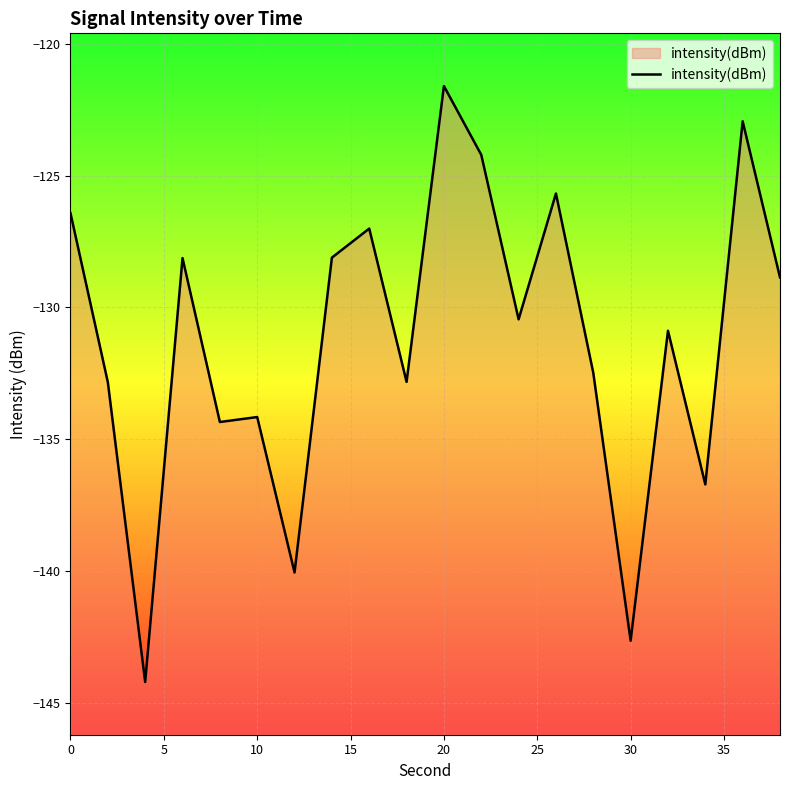

The value at 0 is -126.4. True or false?

True